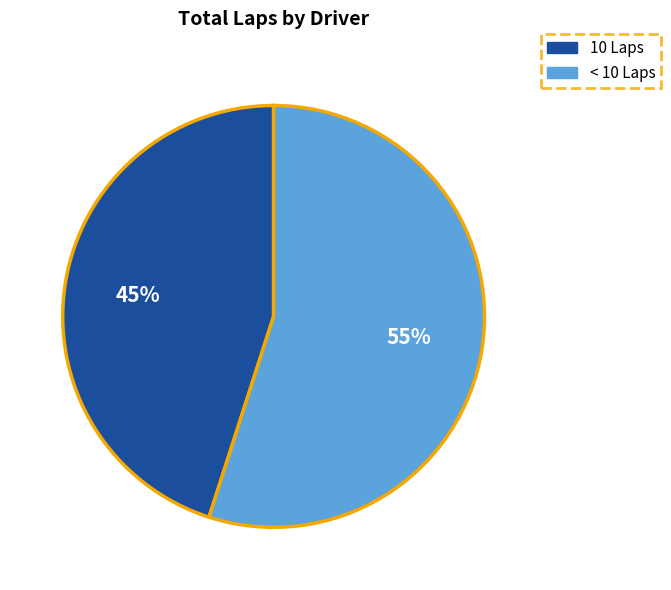

Which category has the biggest portion of the pie?

< 10 Laps